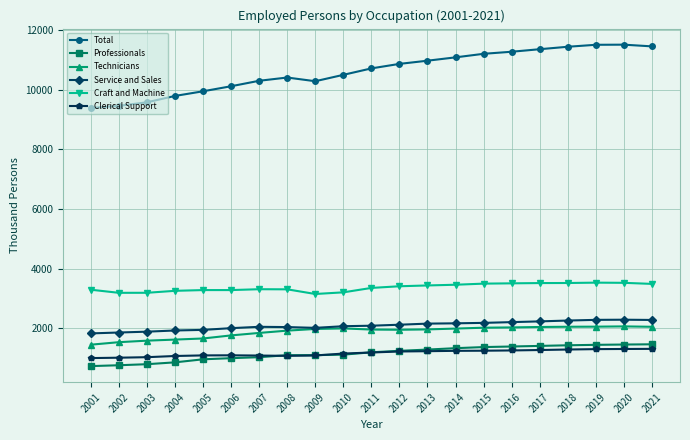

What is the minimum value shown in the chart?

732